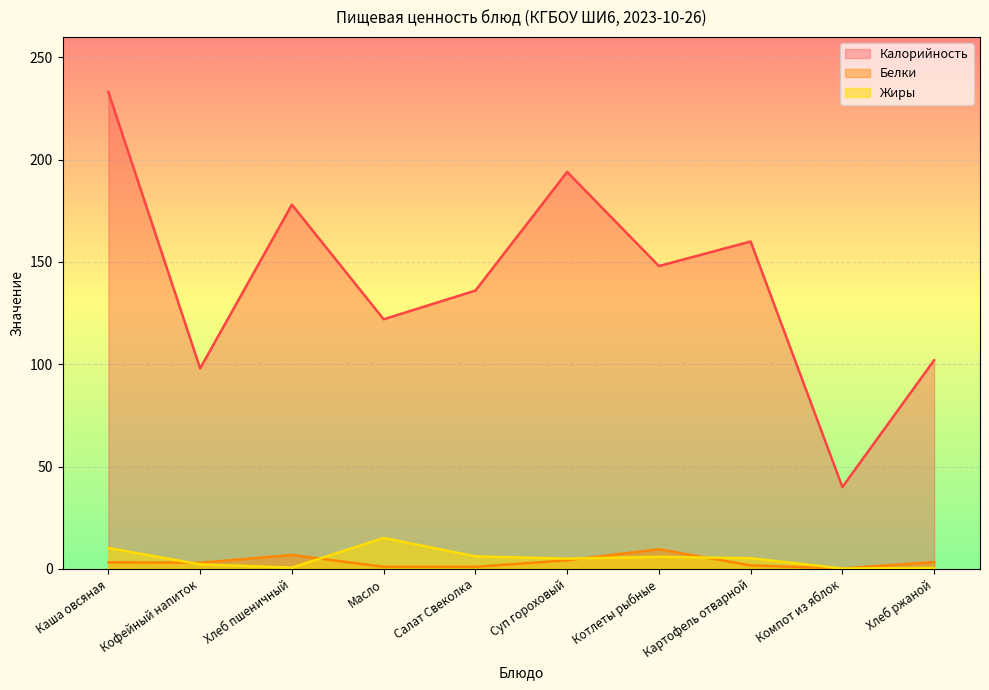

Which series has the widest spread of values?

Калорийность